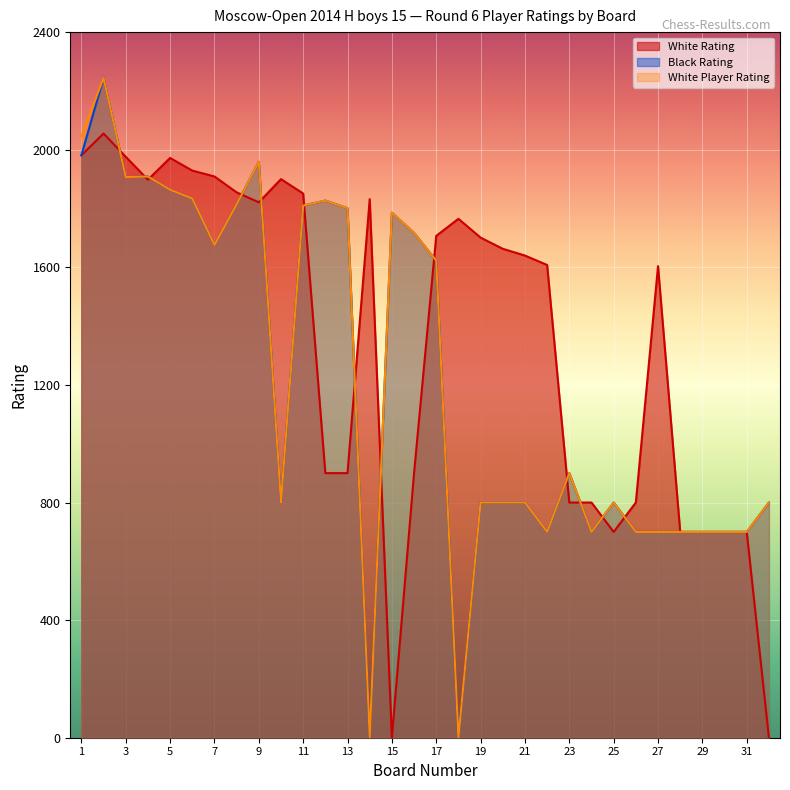

Reading right to left, extract all data points from this chart.

White Rating: 32=0	31=700	30=700	29=700	28=700	27=1604	26=800	25=700	24=800	23=800	22=1608	21=1640	20=1663	19=1701	18=1765	17=1707	16=900	15=0	14=1832	13=900	12=900	11=1851	10=1900	9=1821	8=1855	7=1909	6=1929	5=1972	4=1898	3=1976	2=2055	1=1981
Black Rating: 32=800	31=700	30=700	29=700	28=700	27=700	26=700	25=800	24=700	23=900	22=700	21=800	20=800	19=800	18=0	17=1623	16=1717	15=1786	14=0	13=1801	12=1827	11=1810	10=800	9=1959	8=1814	7=1676	6=1834	5=1864	4=1909	3=1907	2=2244	1=1981
White Player Rating: 32=800	31=700	30=700	29=700	28=700	27=700	26=700	25=800	24=700	23=900	22=700	21=800	20=800	19=800	18=0	17=1623	16=1717	15=1786	14=0	13=1801	12=1827	11=1810	10=800	9=1959	8=1814	7=1676	6=1834	5=1864	4=1909	3=1907	2=2244	1=2046